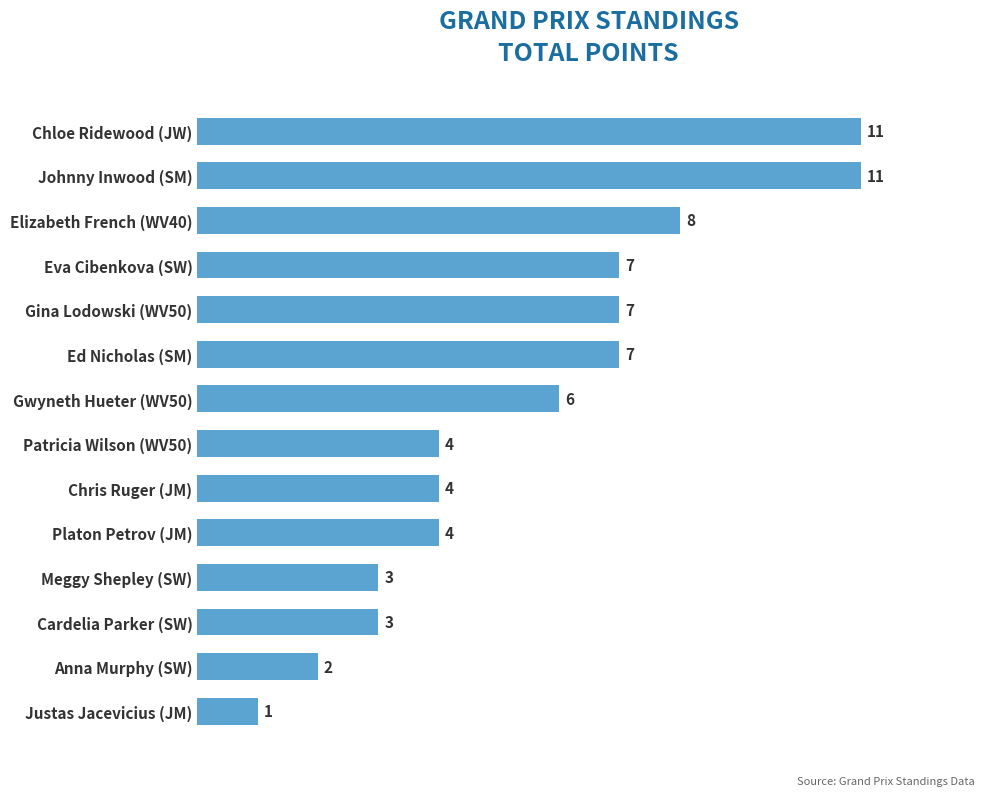

What position from the bottom is Chloe Ridewood (JW)?

14